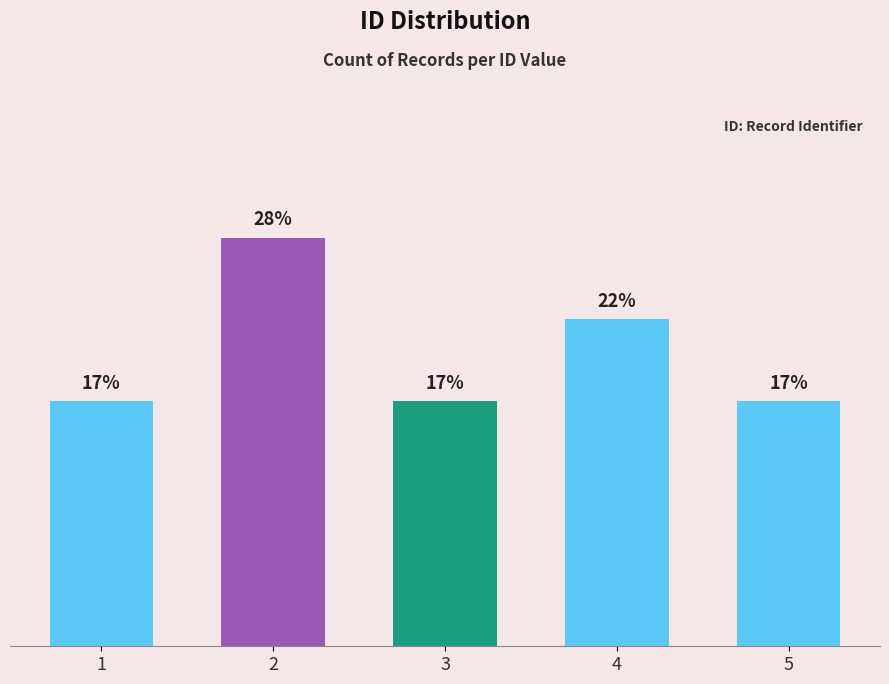

Rank the categories by value from highest to lowest.

2, 4, 1, 3, 5